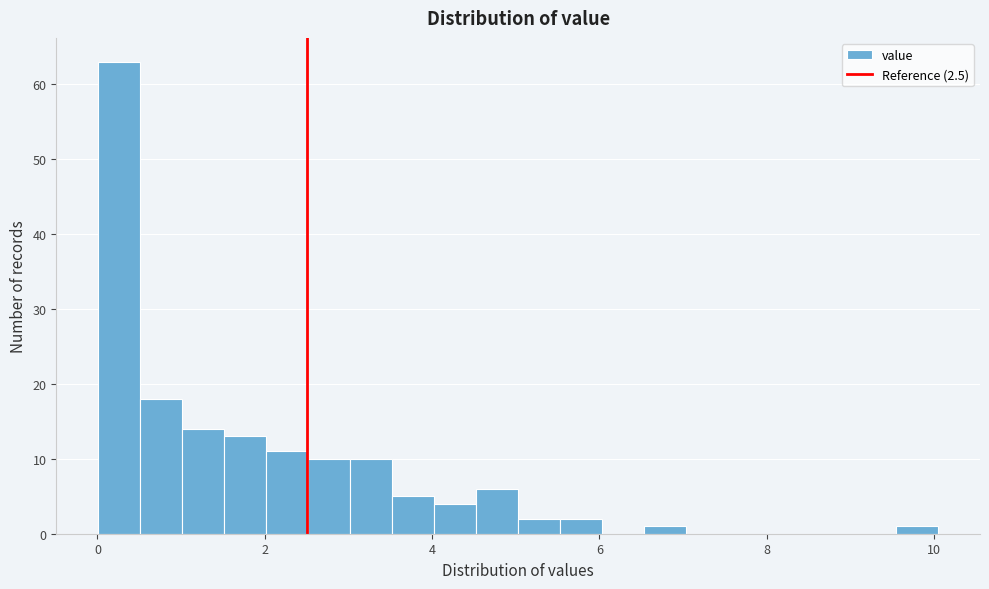

Around what value on the x-axis is the tallest bar? Give the approximate position of its centre, as read against the axis.

0.2